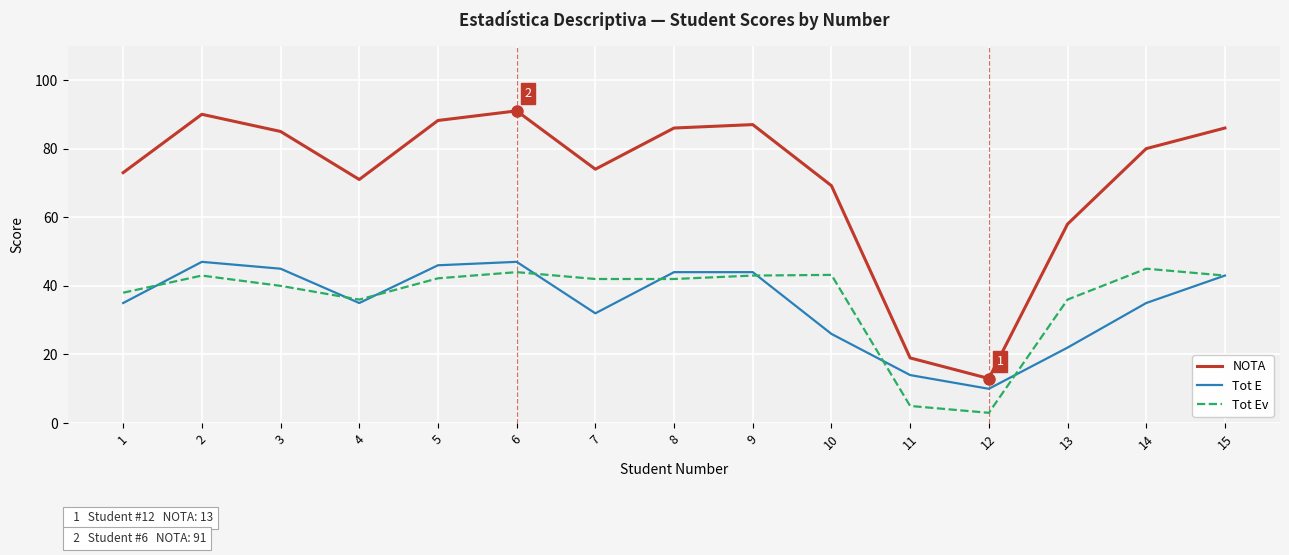

At which category does Tot Ev reach its first local valley?

4